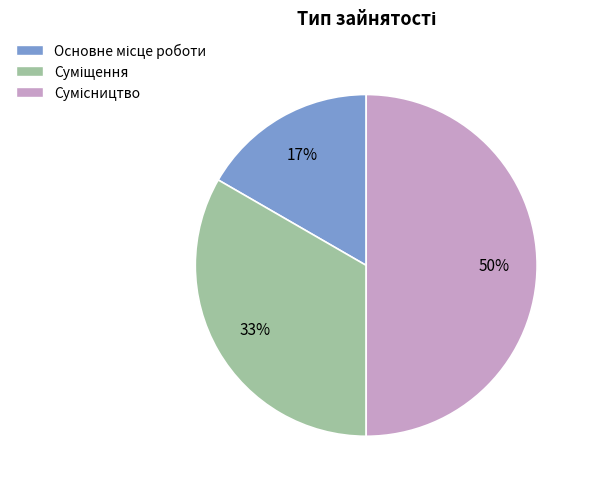

Combined, do Суміщення and Сумісництво account for over 50%?

Yes